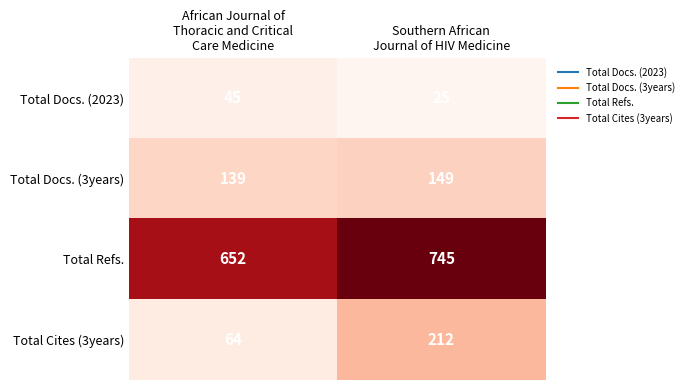

What is the greatest value displayed?

745